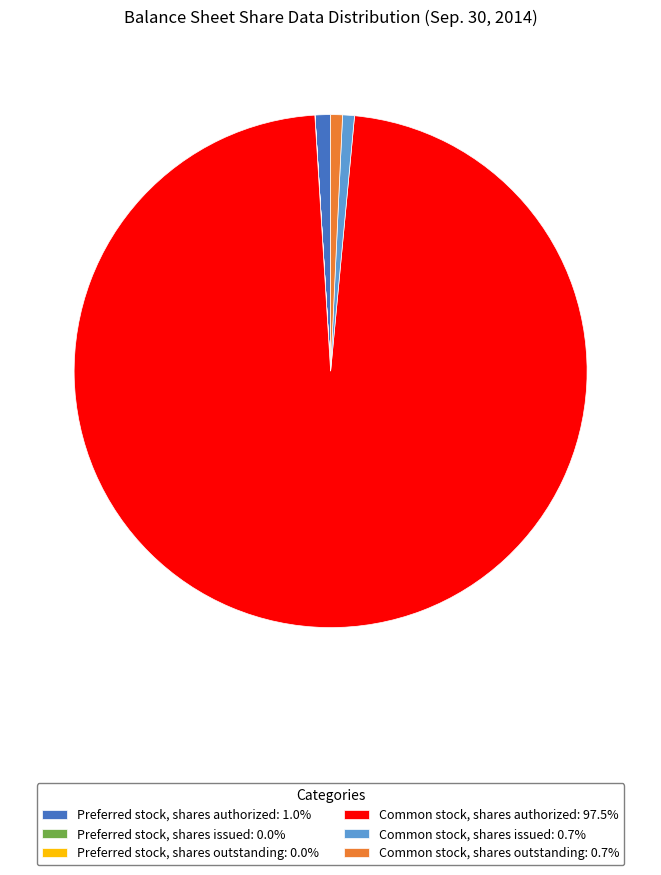

Approximately how many times larger is the value at Common stock, shares outstanding: 0.7% compared to Preferred stock, shares authorized: 1.0%?

0.8